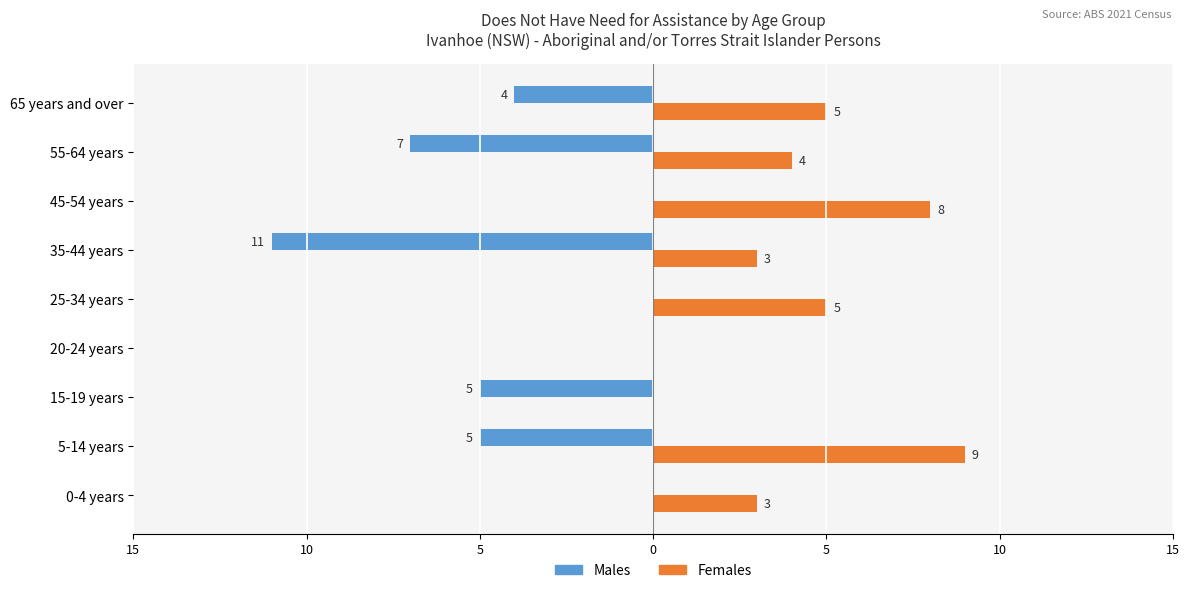

What are all the series names shown in the legend?

Males, Females